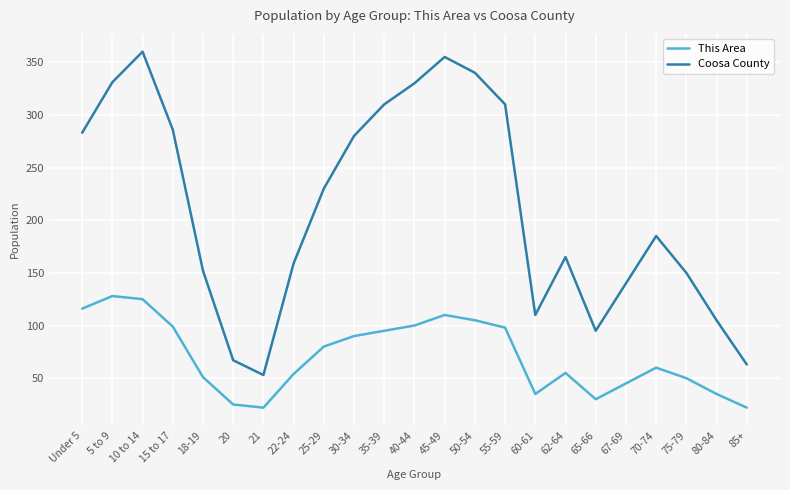

List the series in order of their overall mean, lowest first.

This Area, Coosa County